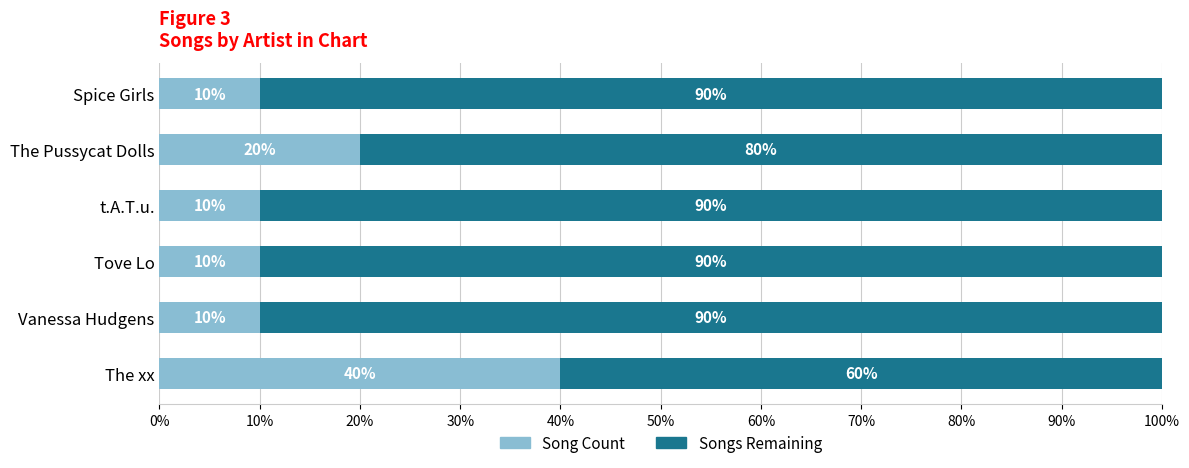

What is the approximate value of Song Count at Tove Lo, to the nearest 5?

10